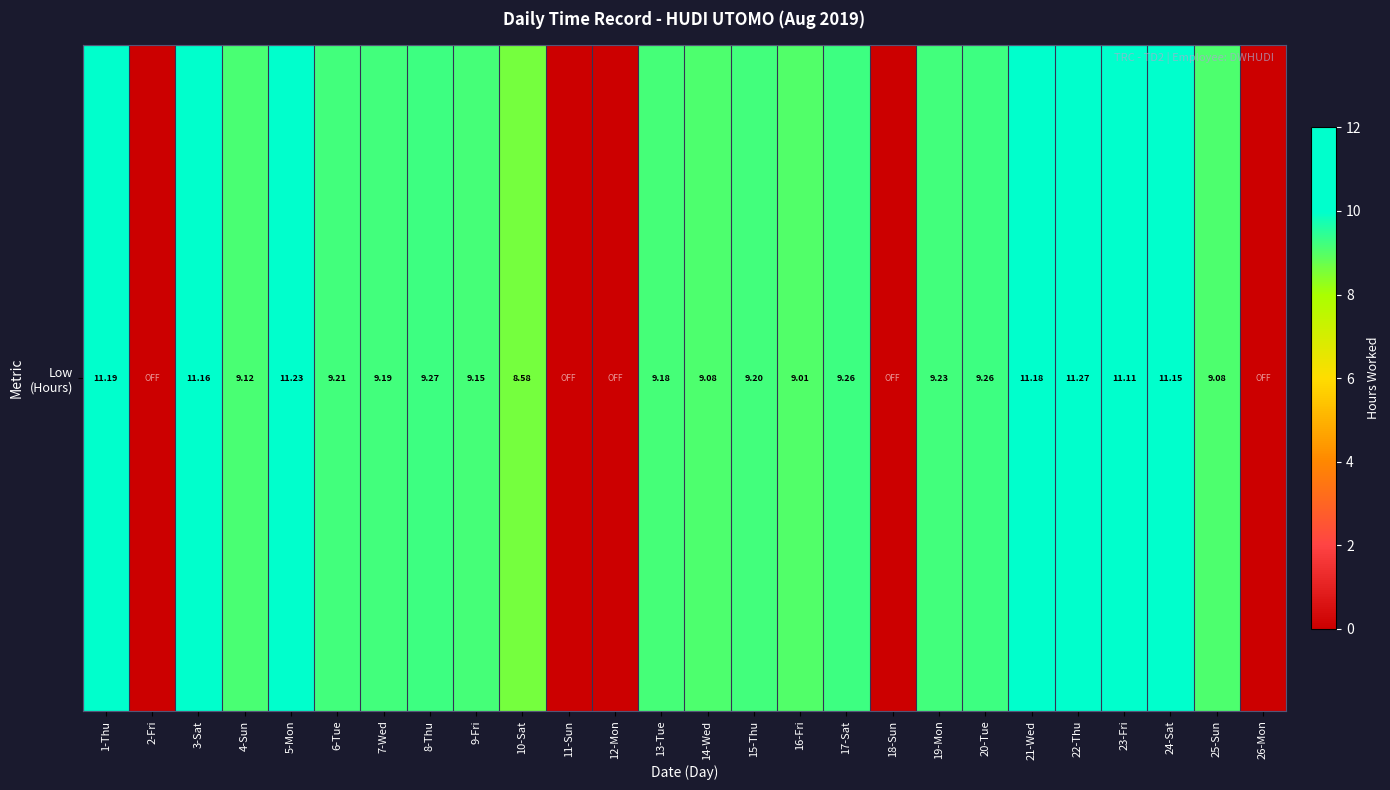

At which label is the value closest to 5?

10-Sat